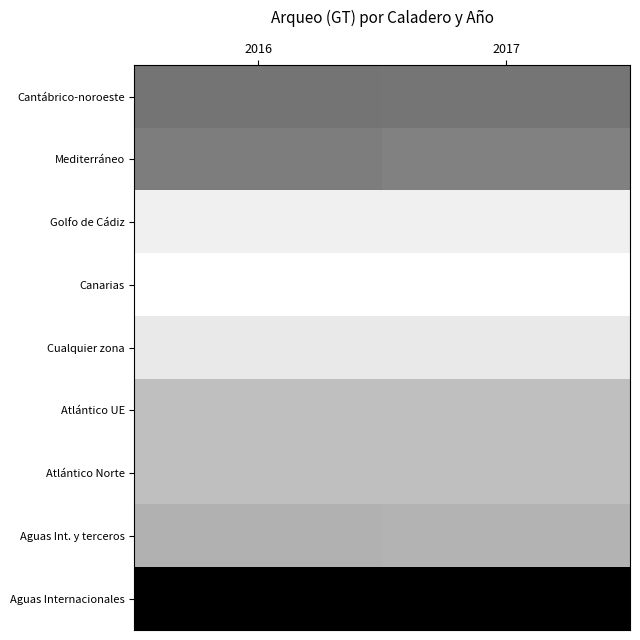

At which category is the sum across all series the highest?

2016